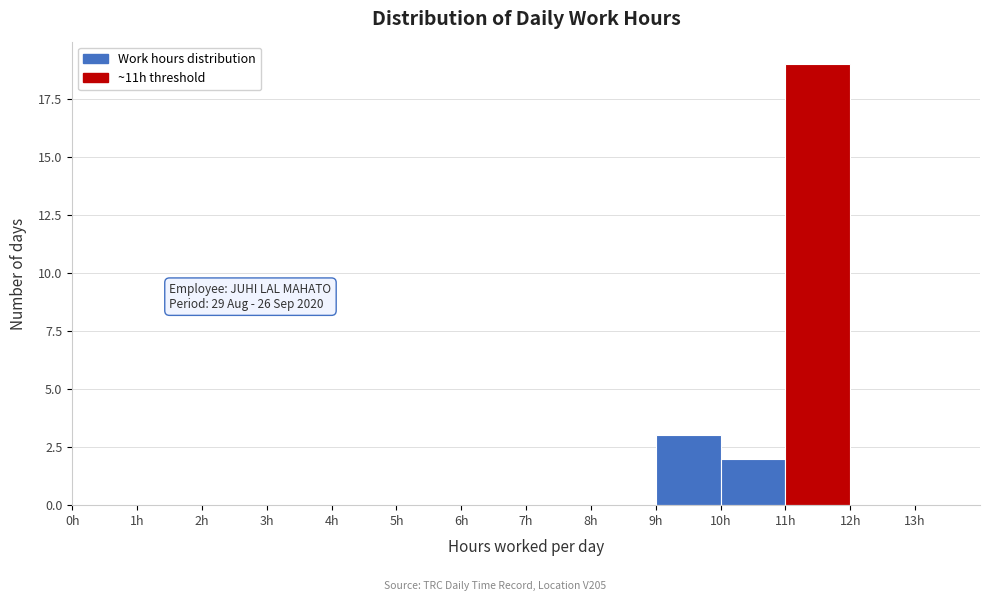

Which range on the x-axis has the tallest bar?

11 to 12